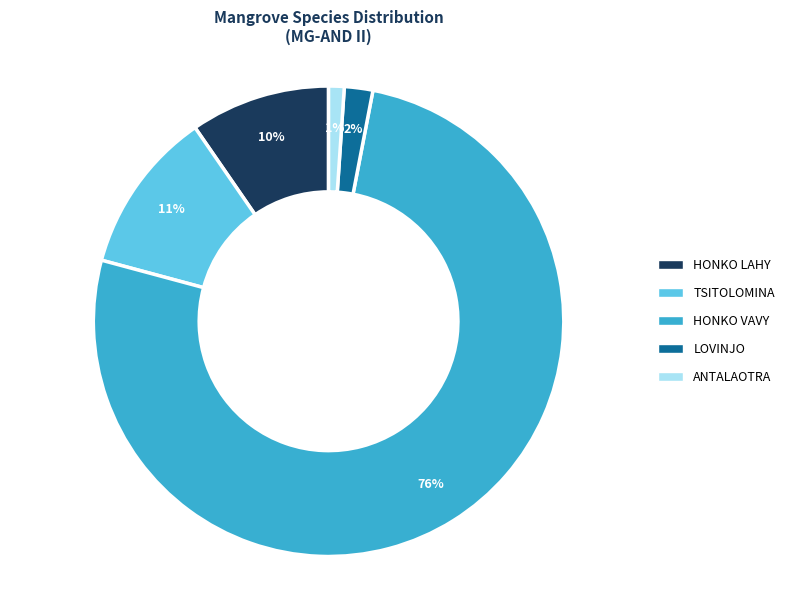

Is there any slice that represents more than half of the pie?

Yes